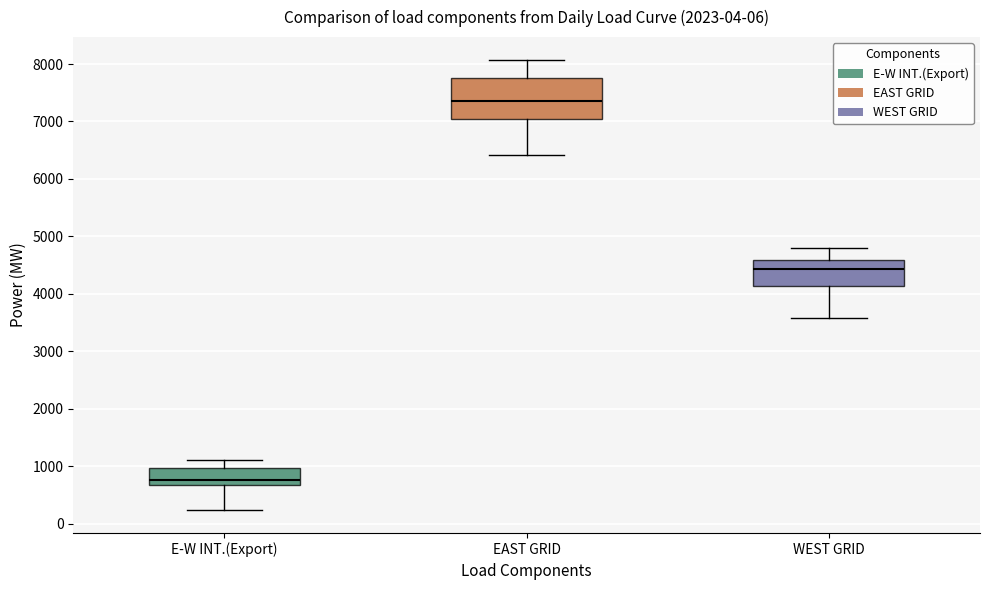

Reading left to right, transcribe this box plot: for each box, give where its median line is, the range the box spans, and where its two whiskers end, as read against the y-axis. The values are not printed on the chart, so give them approximately, as read against the axis.

E-W INT.(Export): median 800, box 700 to 1000, whiskers 200 to 1100
EAST GRID: median 7400, box 7000 to 7800, whiskers 6400 to 8100
WEST GRID: median 4400, box 4100 to 4600, whiskers 3600 to 4800